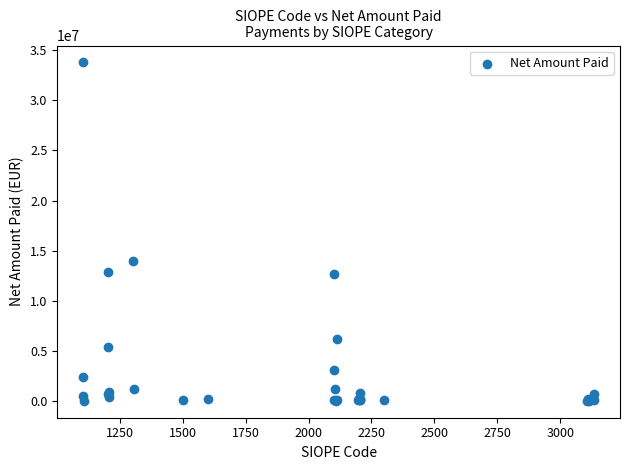

What Y value in the scatter plot is closest to 16895935?

14011872.1